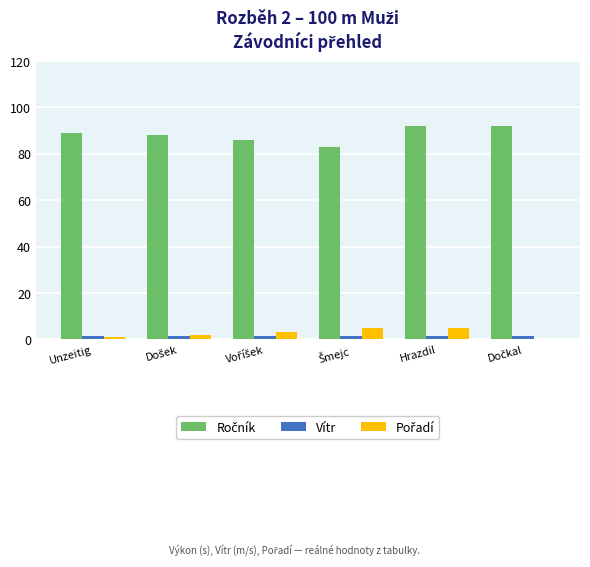

Where is Vítr nearest to the value 1?

Unzeitig